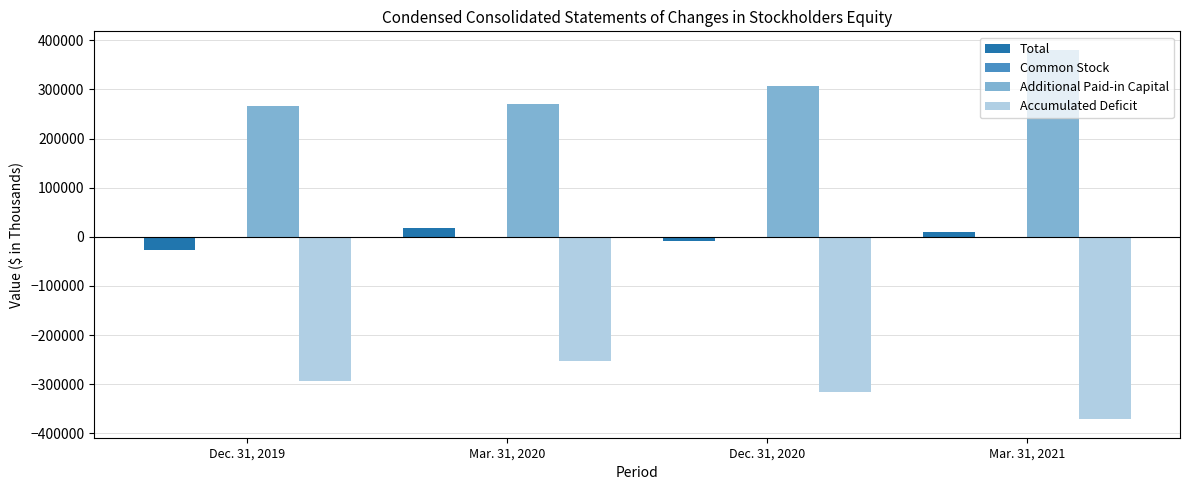

At which label is Additional Paid-in Capital closest to 323624?

Dec. 31, 2020